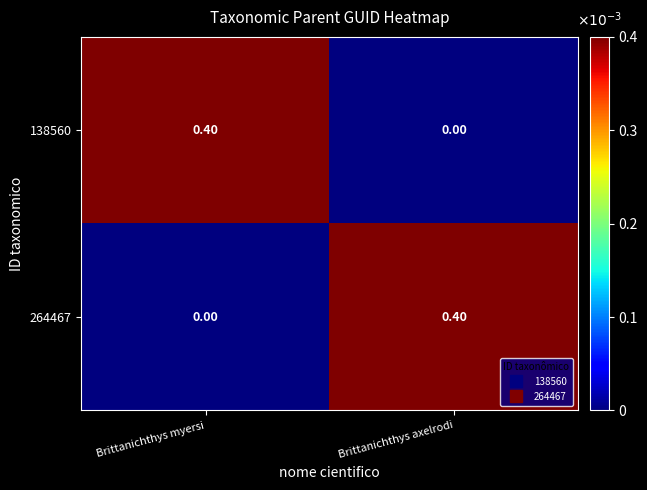

At which label is 264467 closest to 0?

Brittanichthys myersi